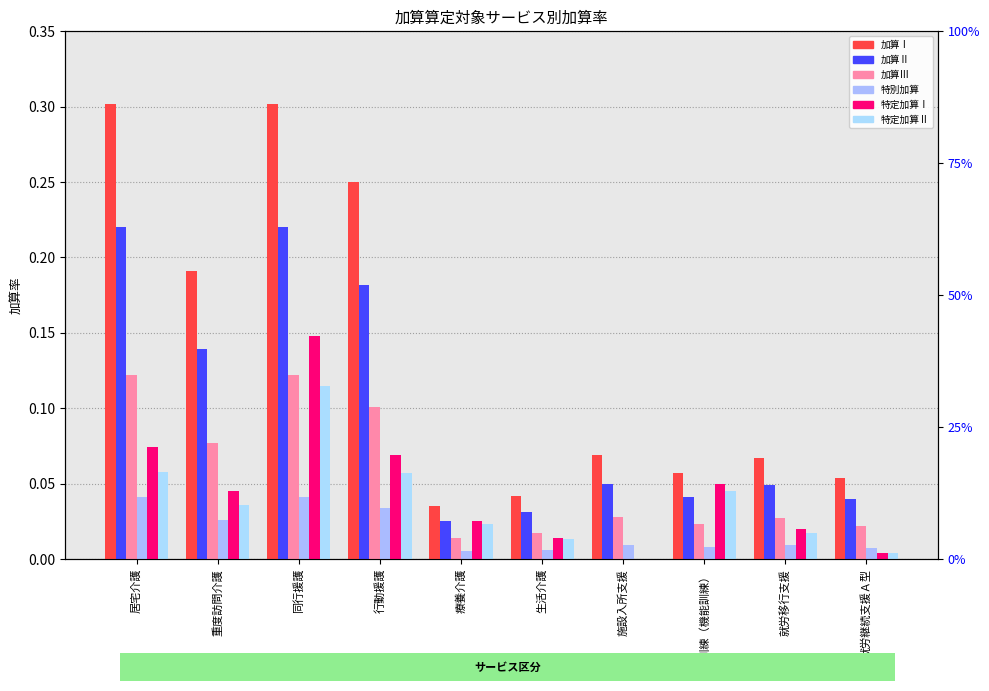

Between 就労継続支援Ａ型 and 同行援護, which is larger?

同行援護